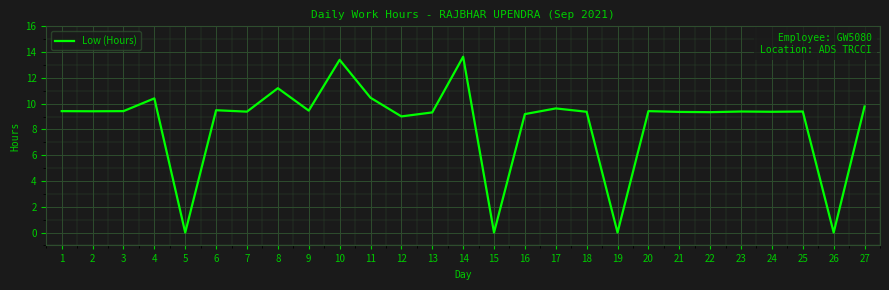

Read the value at 8.

11.2